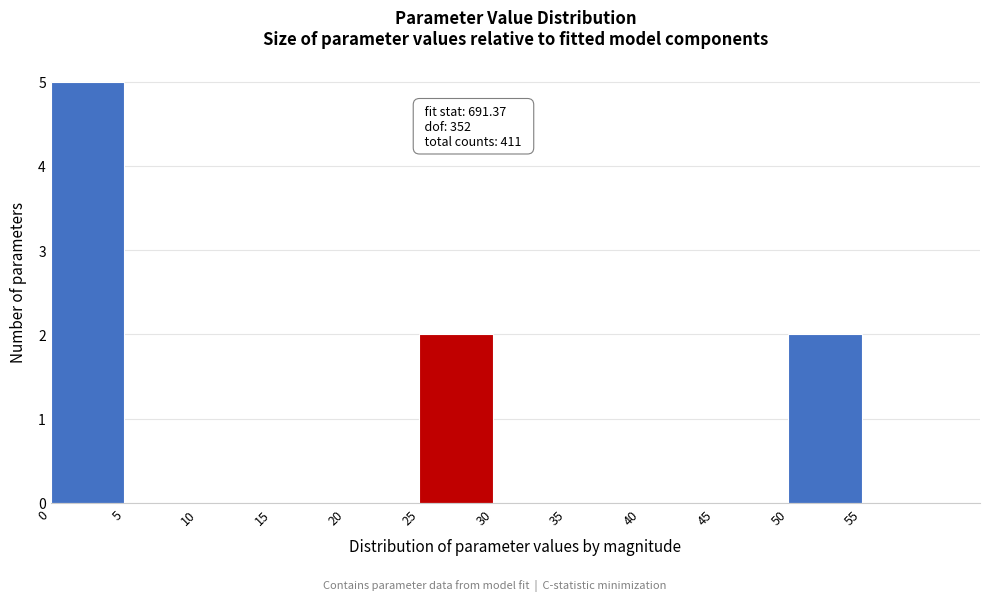

Over which range of the x-axis is the bar tallest?

0 to 5